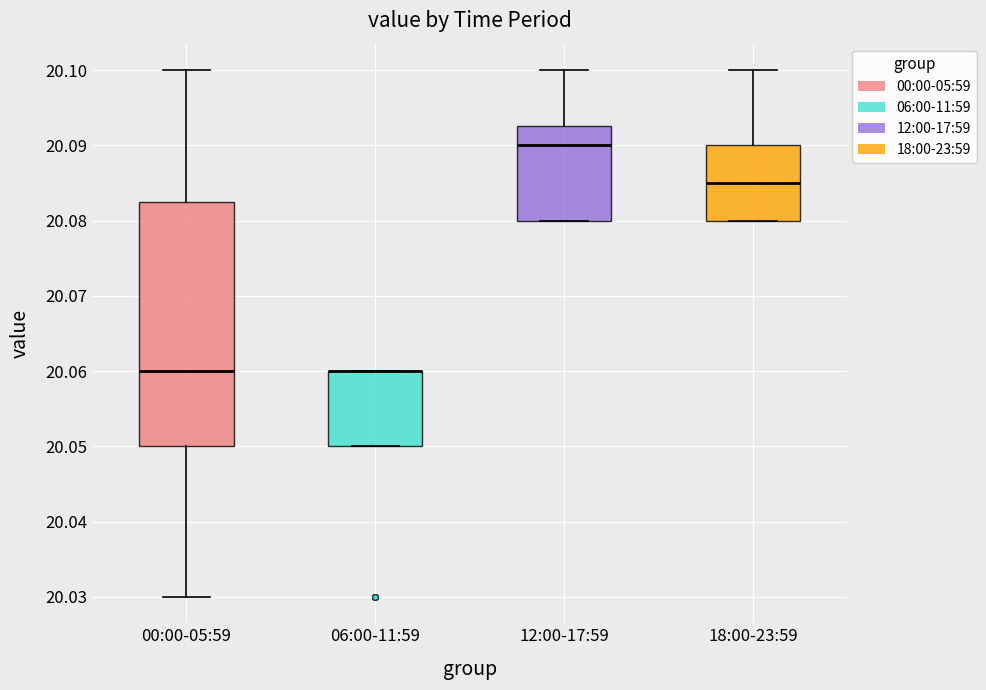

Reading left to right, read every box against the y-axis: the position of its median line, the range the box covers, and the ends of its whiskers. The values are not printed on the chart, so give them approximately, as read against the axis.

00:00-05:59: median 20.060, box 20.050 to 20.083, whiskers 20.030 to 20.100
06:00-11:59: median 20.060 (drawn on the box's upper edge), box 20.050 to 20.060, whiskers 20.050 to 20.060
12:00-17:59: median 20.090, box 20.080 to 20.093, whiskers 20.080 to 20.100
18:00-23:59: median 20.085, box 20.080 to 20.090, whiskers 20.080 to 20.100